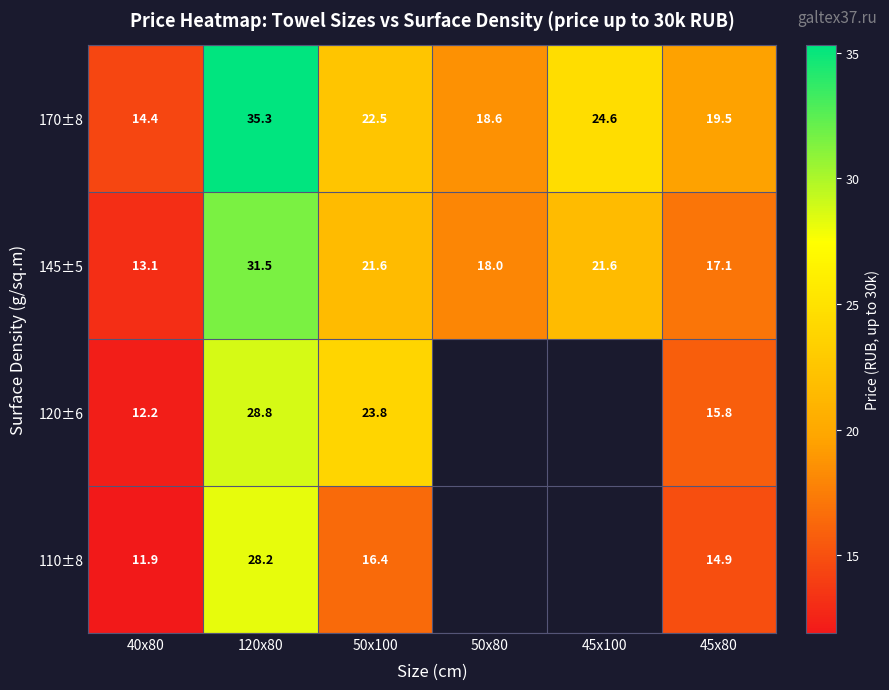

What is the difference between the second highest and minimum values in the 170±8 series?

10.2